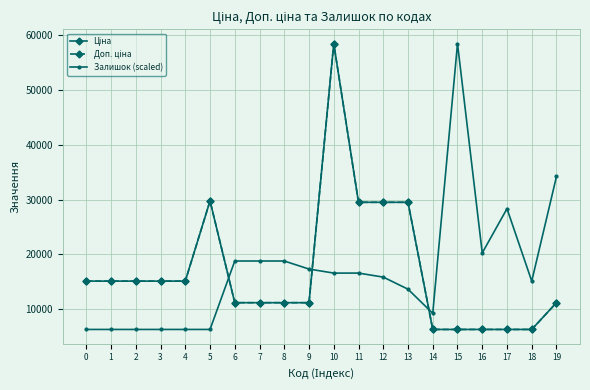

Does the chart have visible grid lines?

Yes